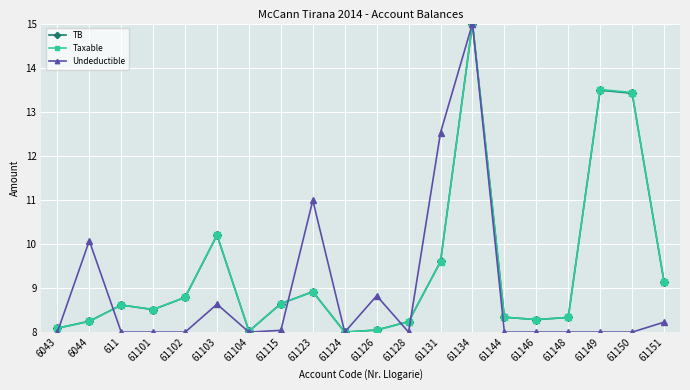

Between which two adjacent categories do TB and Undeductible first intersect?

6043 and 6044